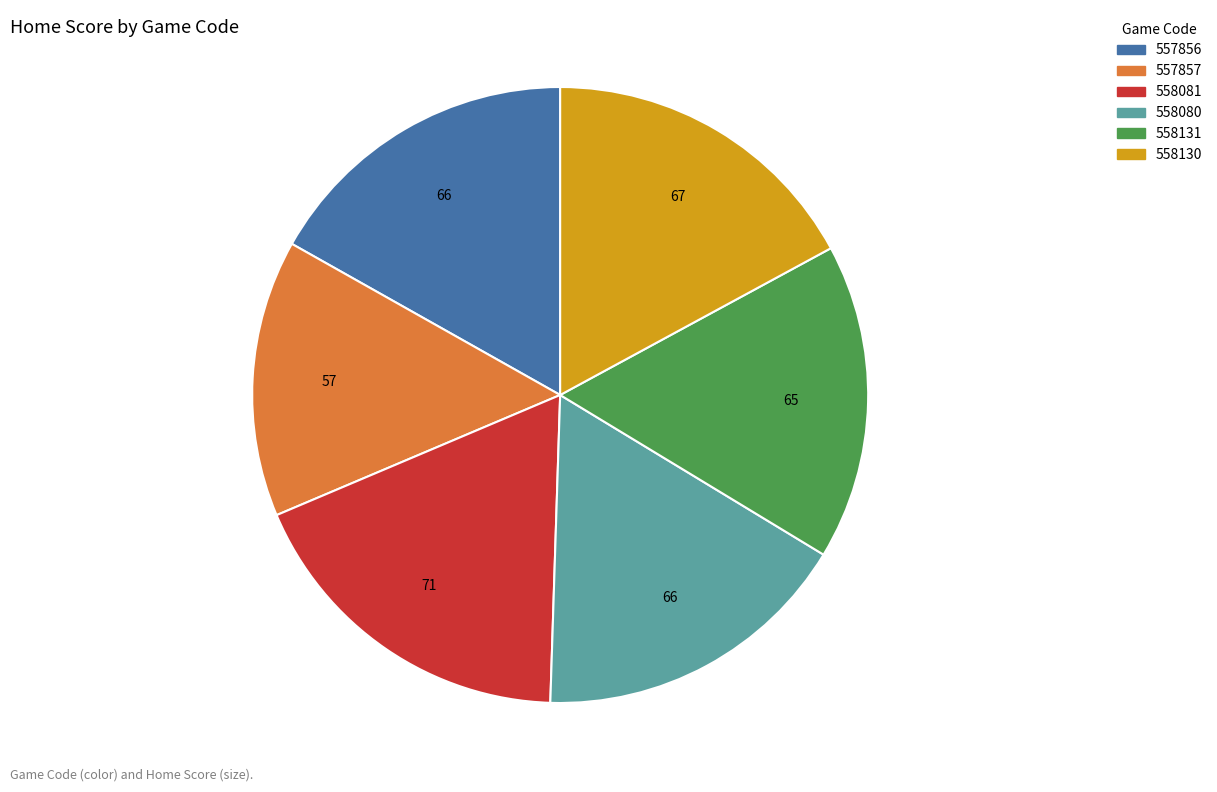

What is the smallest slice in the pie chart?

557857